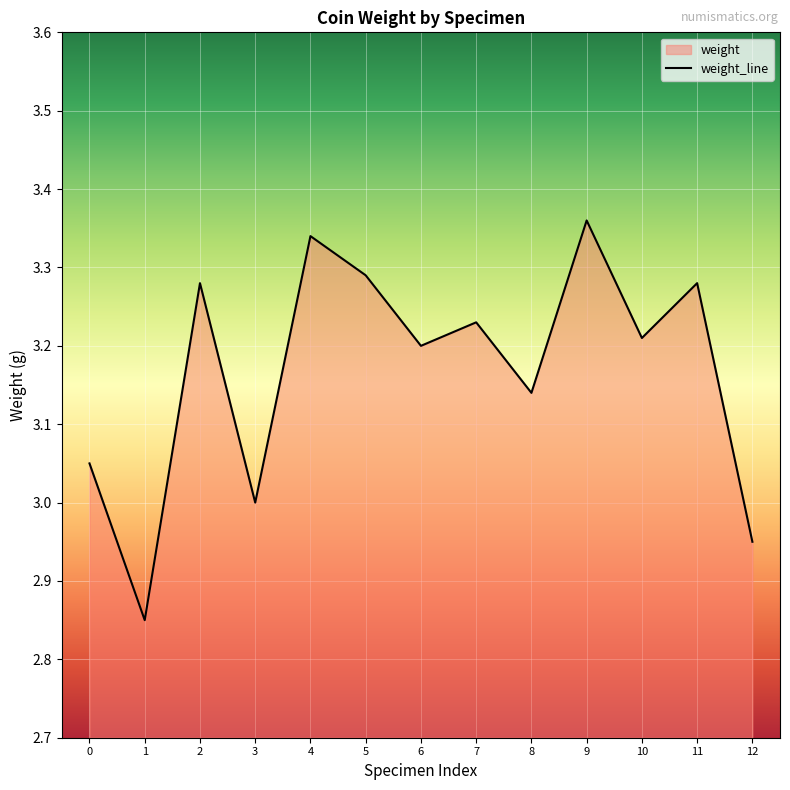

What is the minimum value shown in the chart?

2.9